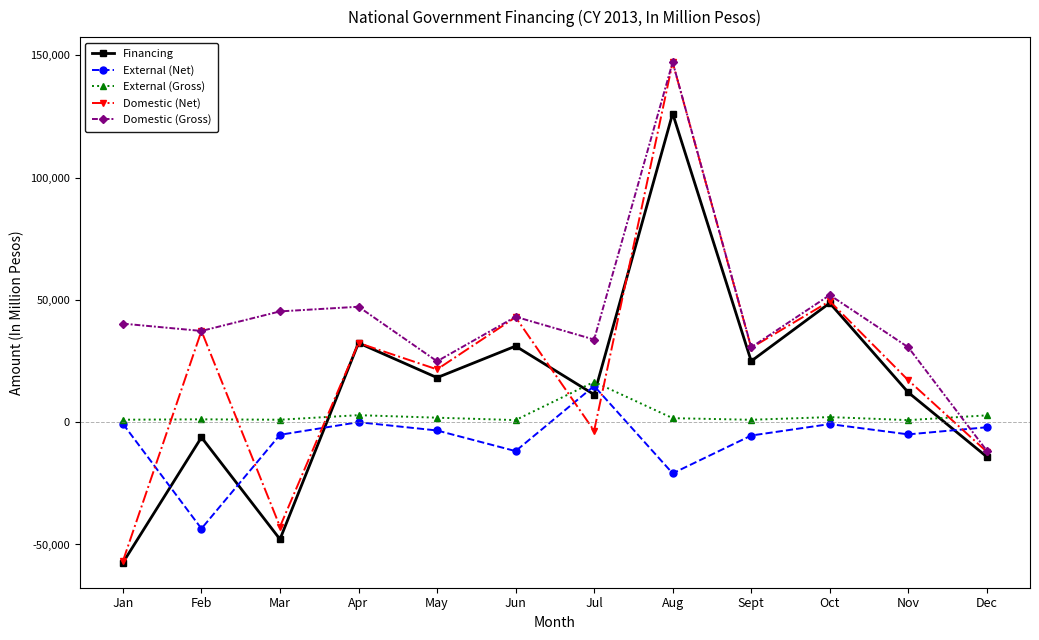

How many categories are shown in the chart?

12